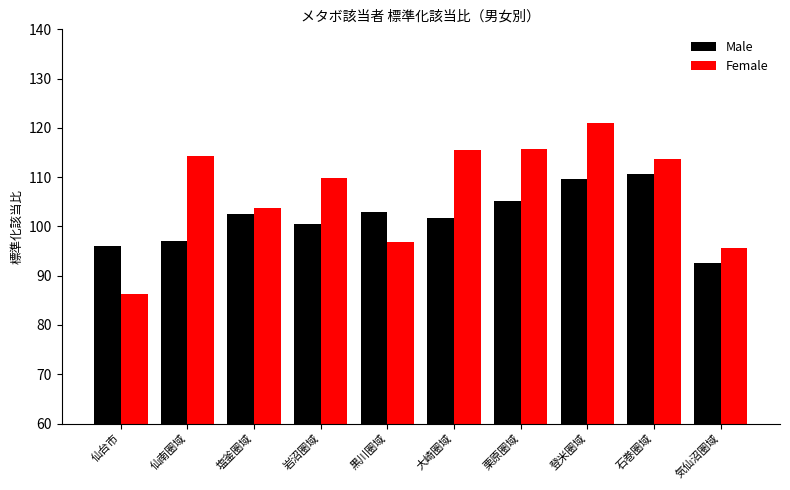

What is the approximate value of Female at 仙南圏域?

114.3